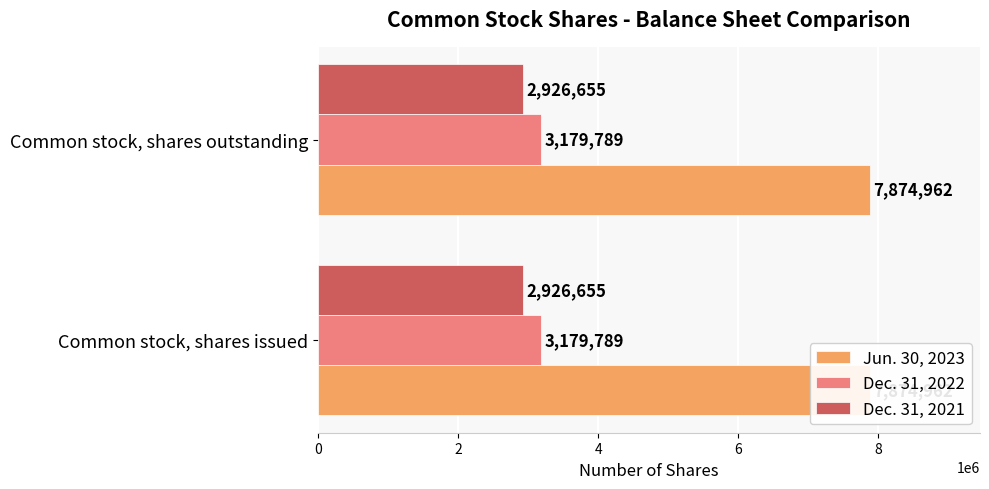

What are all the series names shown in the legend?

Jun. 30, 2023, Dec. 31, 2022, Dec. 31, 2021